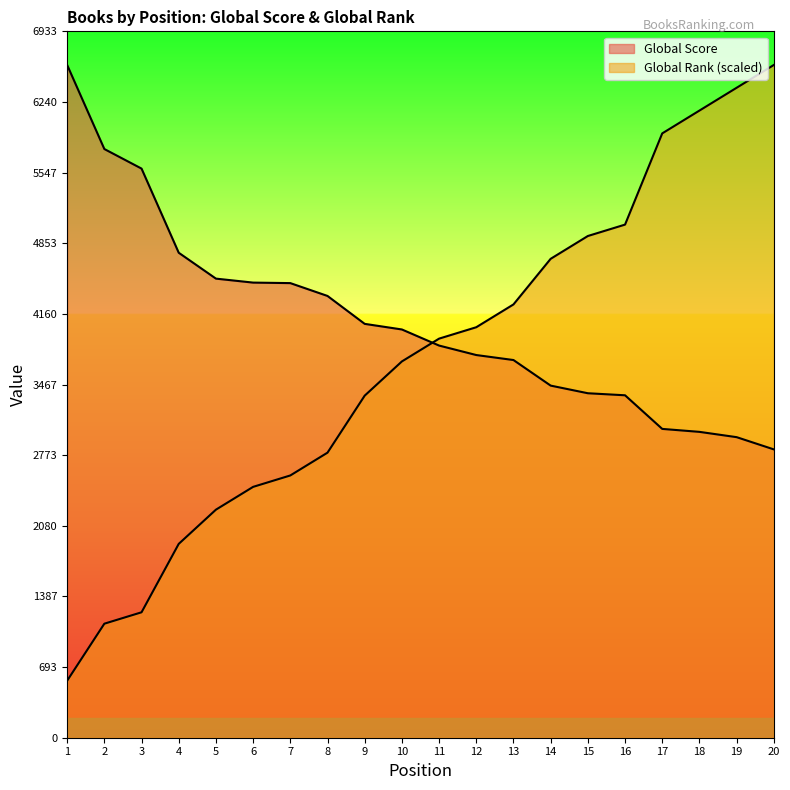

Is the value of Global Rank at 18 greater than the value of Global Score at 6?

Yes